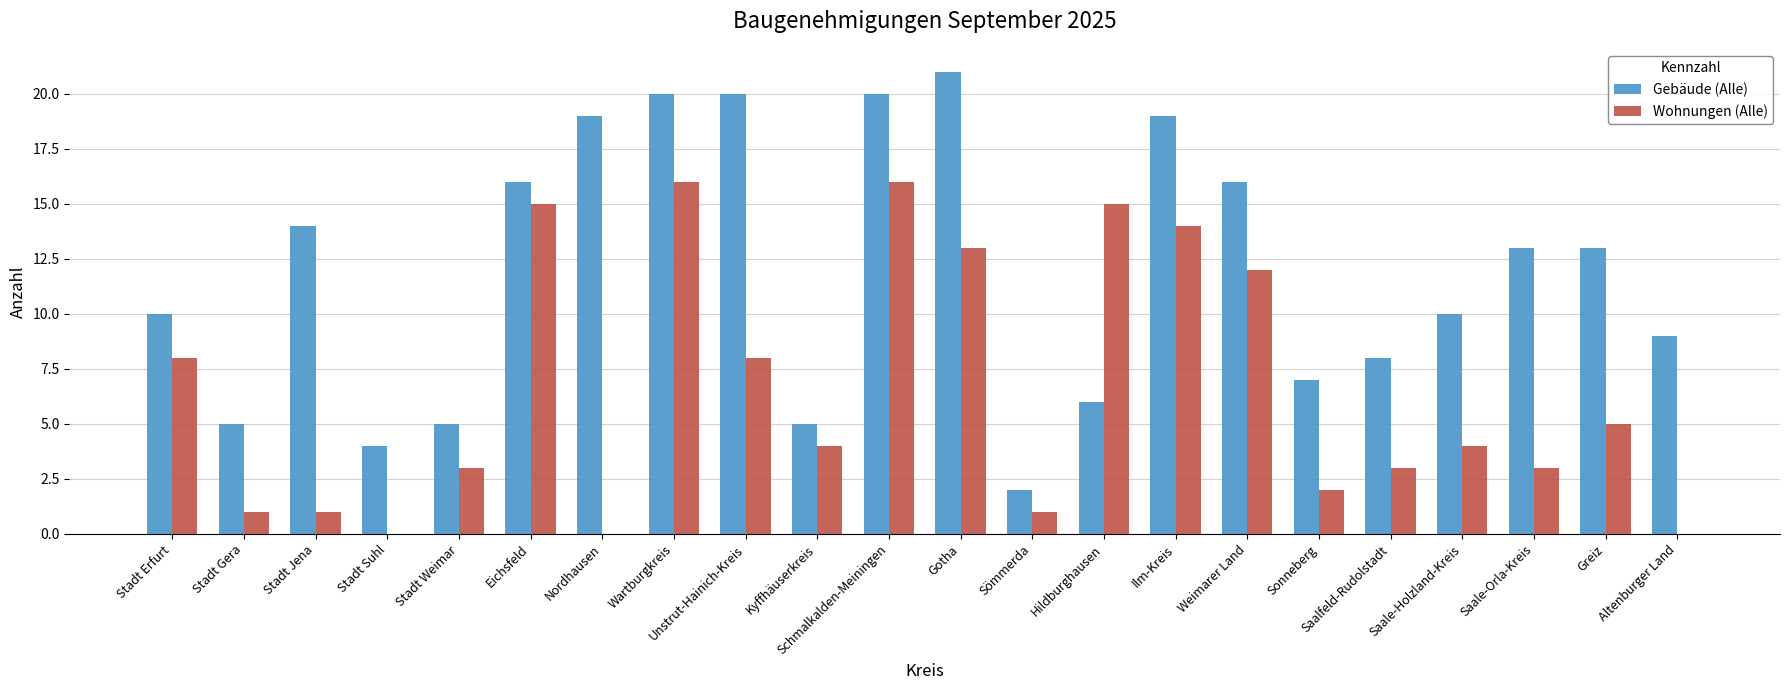

What is the total value across all series at Eichsfeld?

31